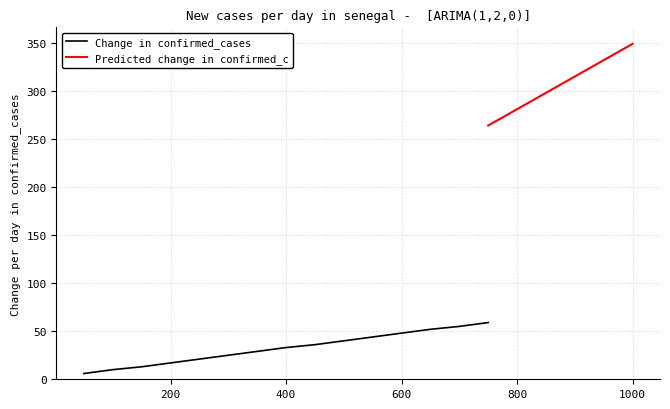

True or false: Change in confirmed_cases has a value of 7 at 400.

False